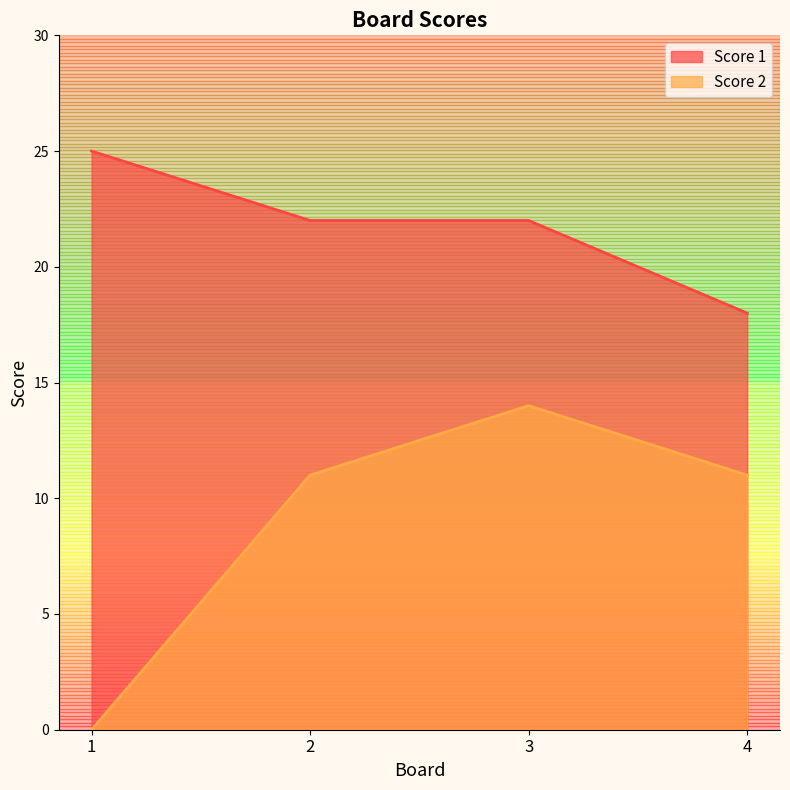

True or false: Score 1 and Score 2 cross at least once.

False